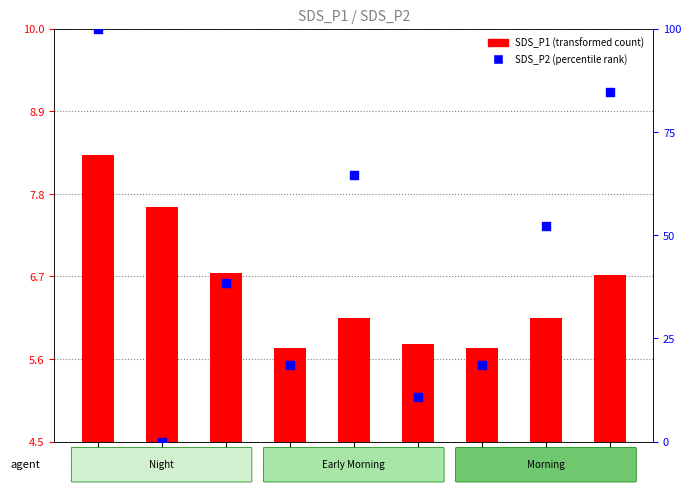

What is the total value across all series at 00:00?

108.3